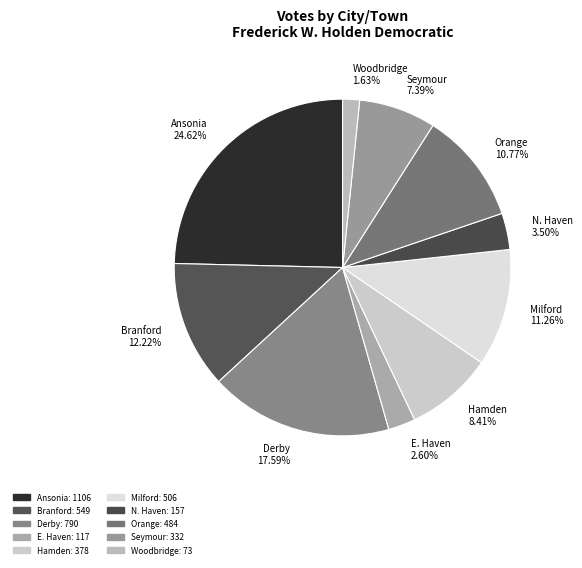

Which category has the smallest portion of the pie?

Woodbridge